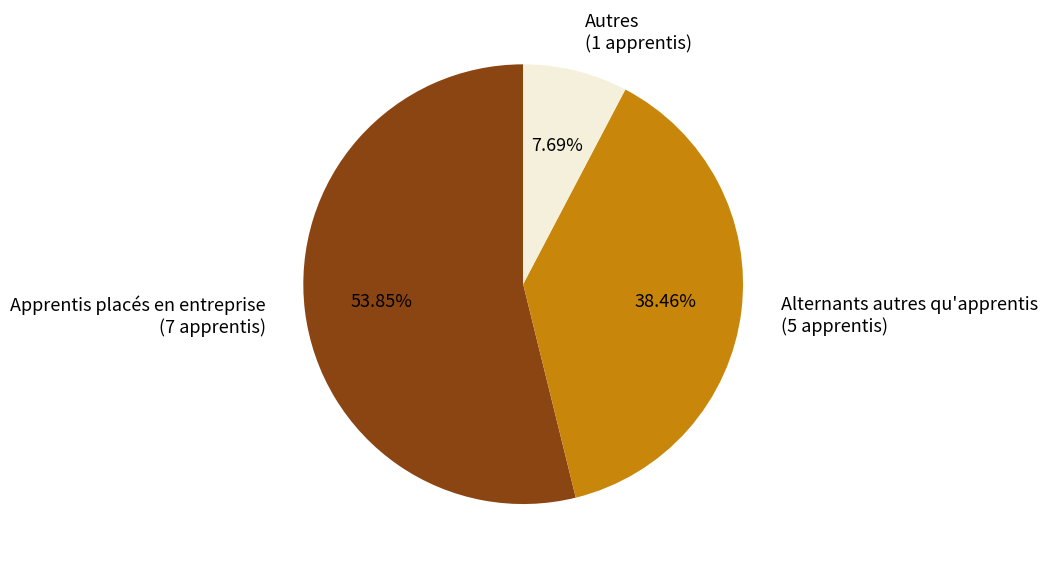

True or false: Autres accounts for 8% of the total.

True